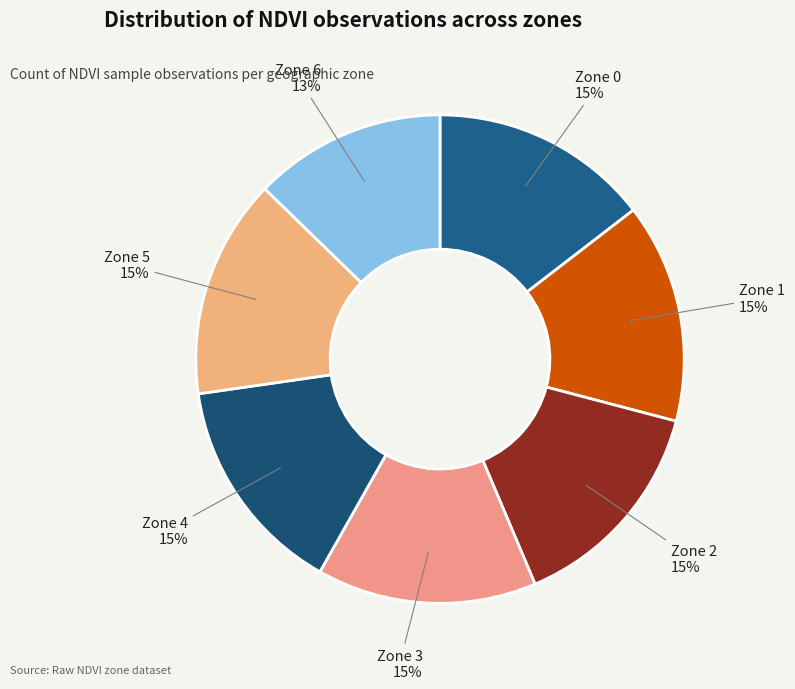

Count the number of slices in the pie.

7